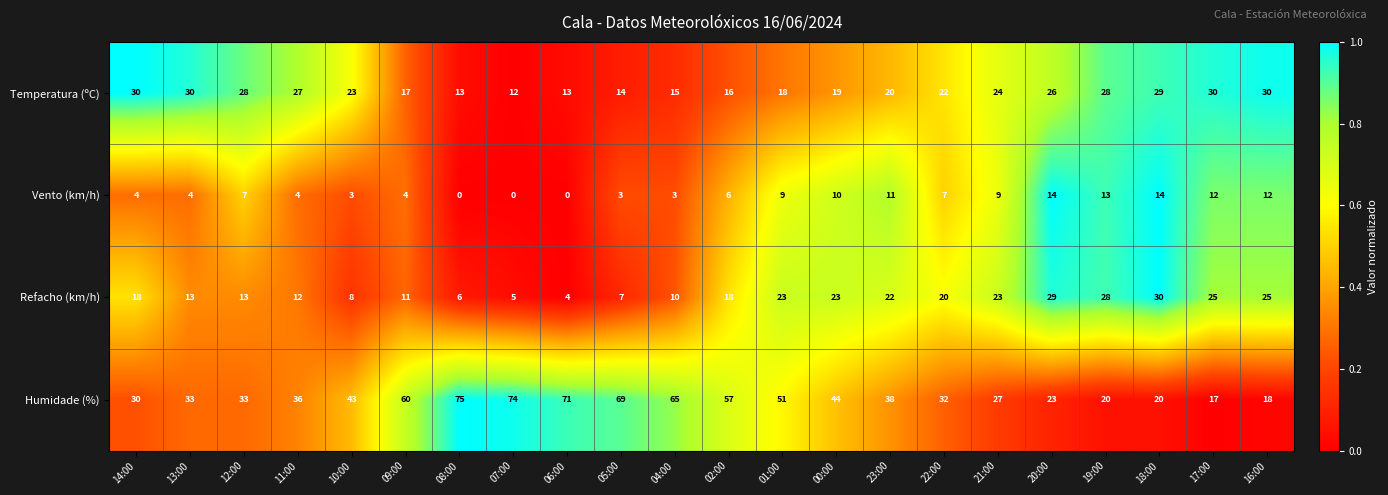

What is the approximate value of Vento (km/h) at 20:00?

14